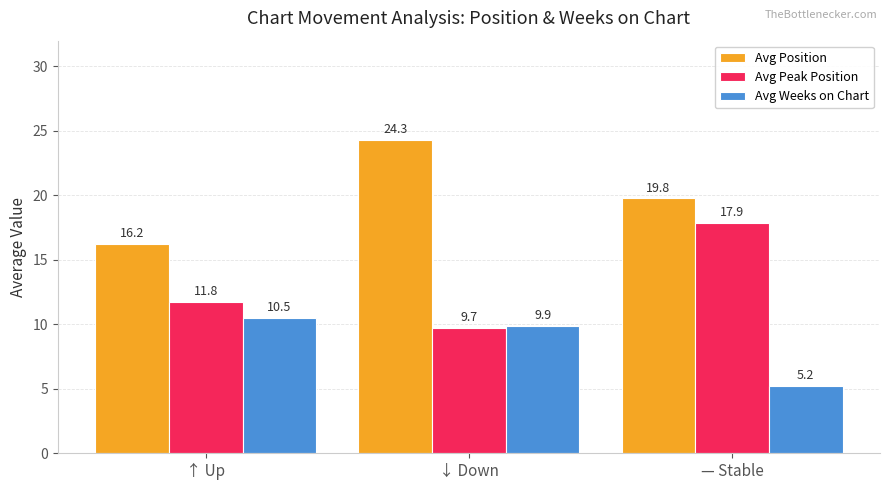

The Avg Position series shows 16.2 at ↑ Up. True or false?

True